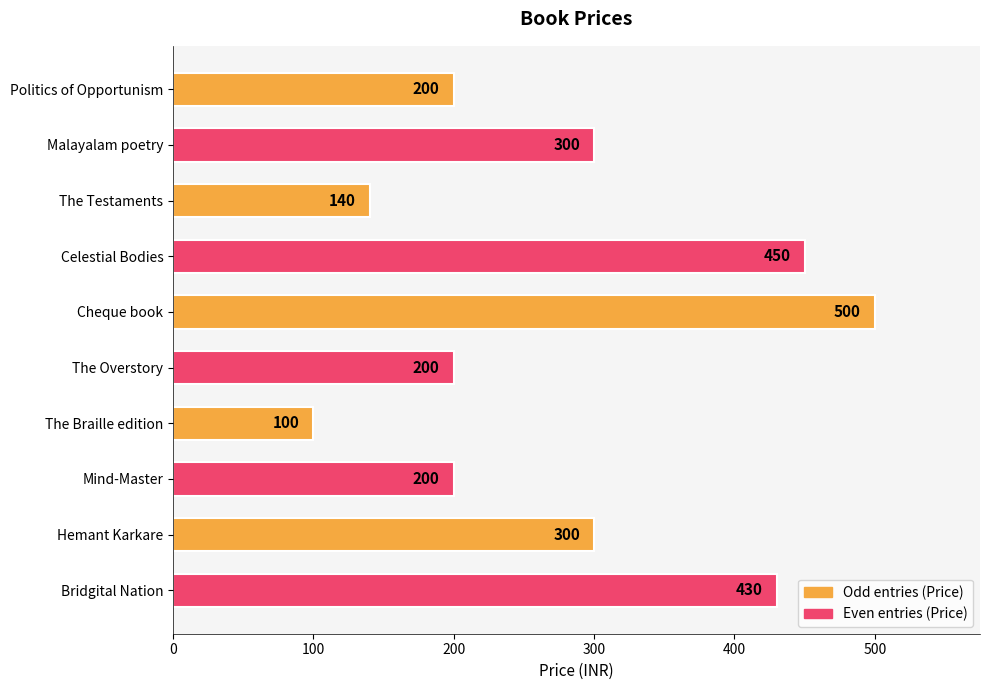

The value at Malayalam poetry is 481. True or false?

False